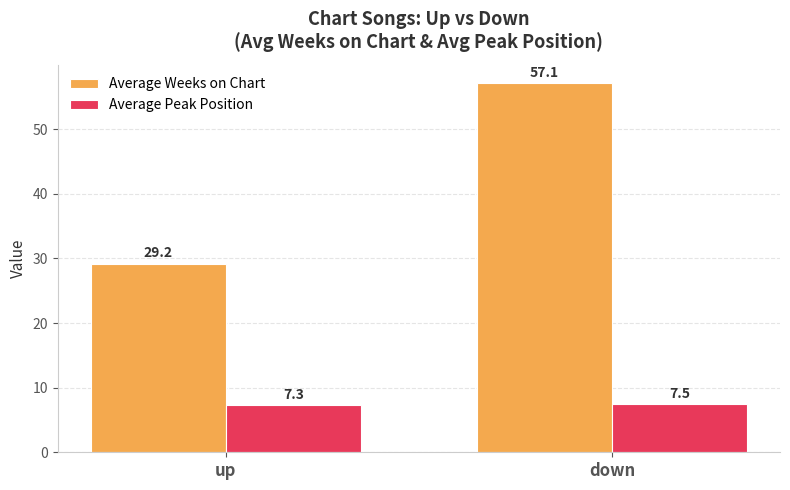

Does the chart contain any negative values?

No